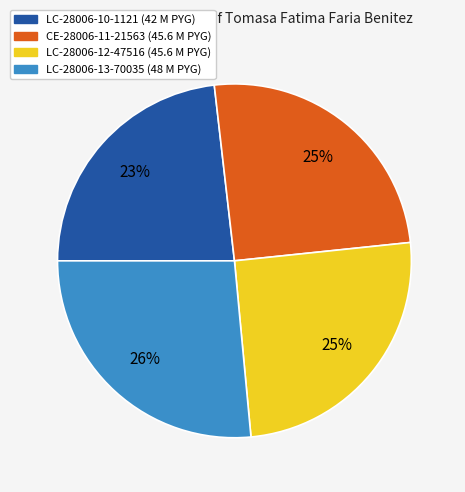

To the nearest percent, what is the difference between the largest and smallest slice percentages?

3%